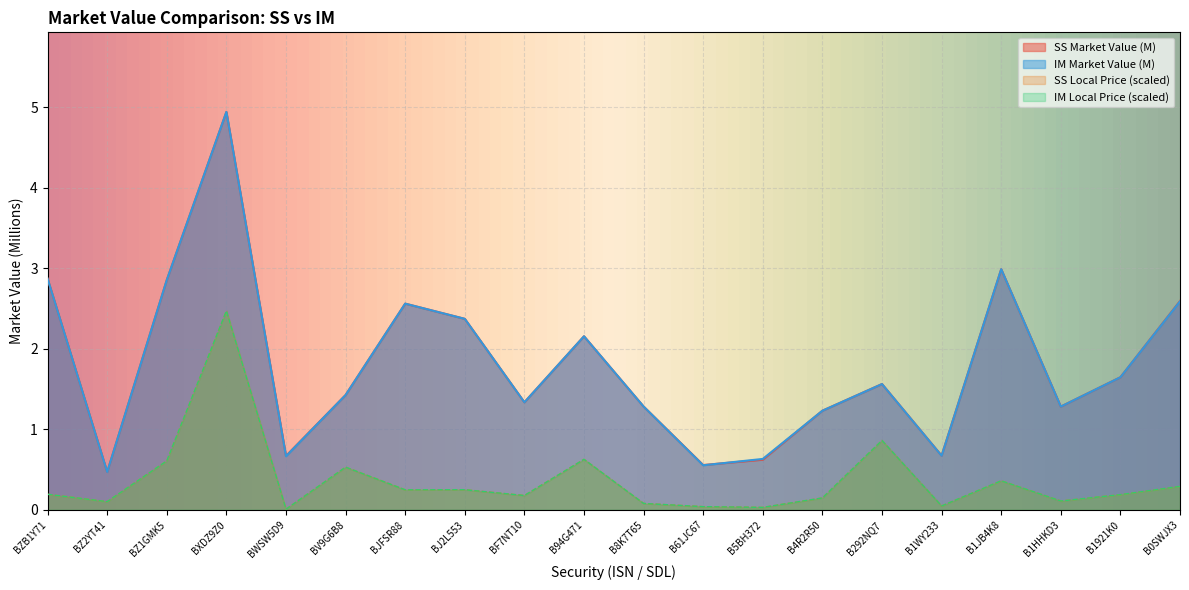

At how many categories does at least one series exceed 1?

15